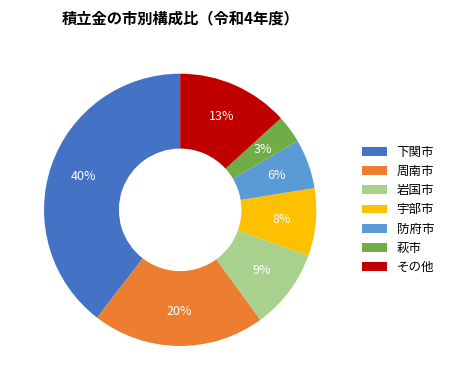

To the nearest percent, what is the average slice percentage?

14%